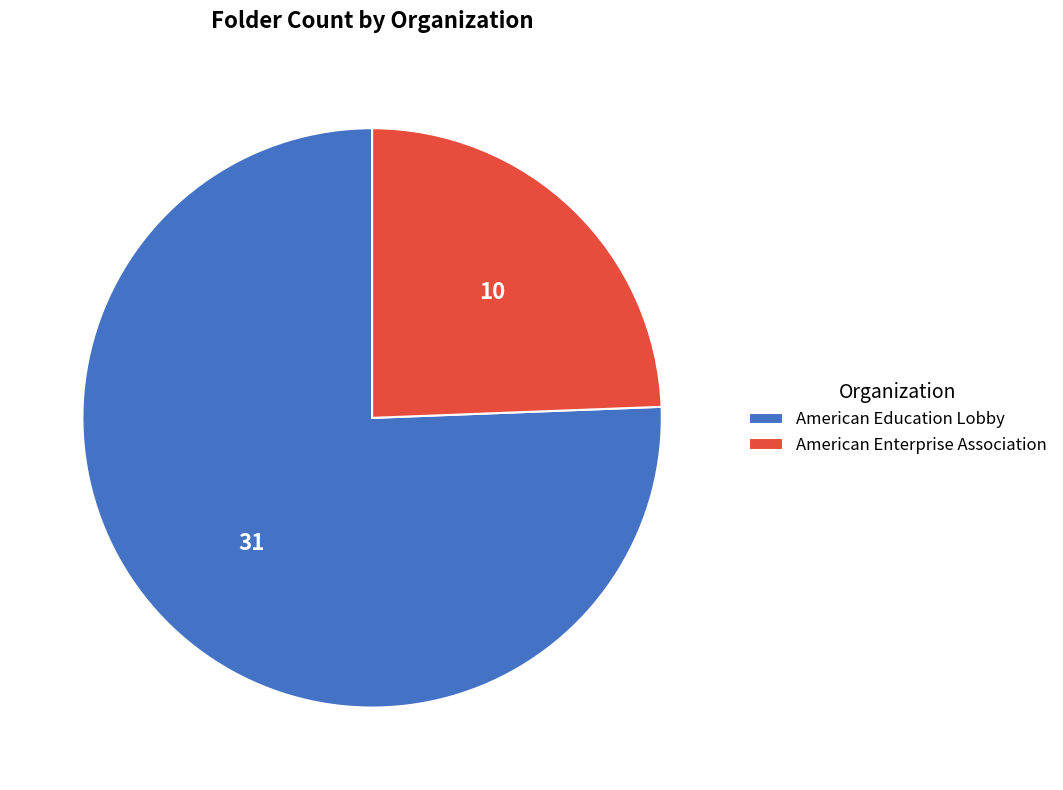

What is the majority slice?

American Education Lobby